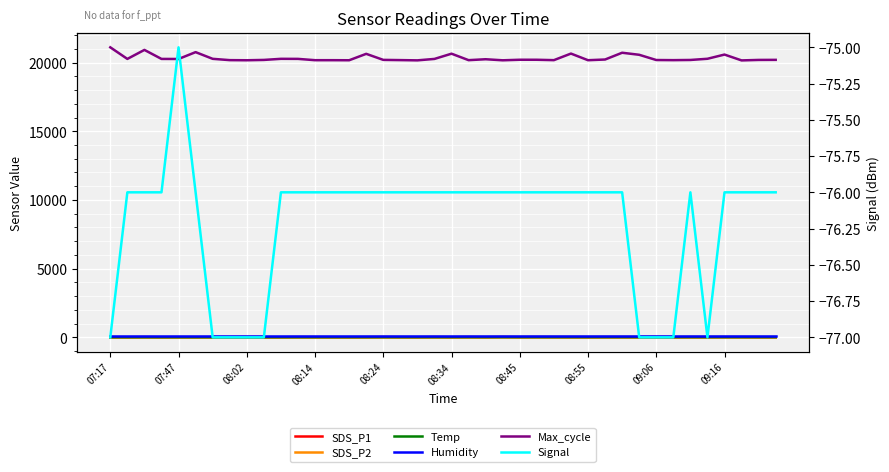

Is the value of SDS_P2 at 08:24 greater than the value of Signal at 38?

Yes